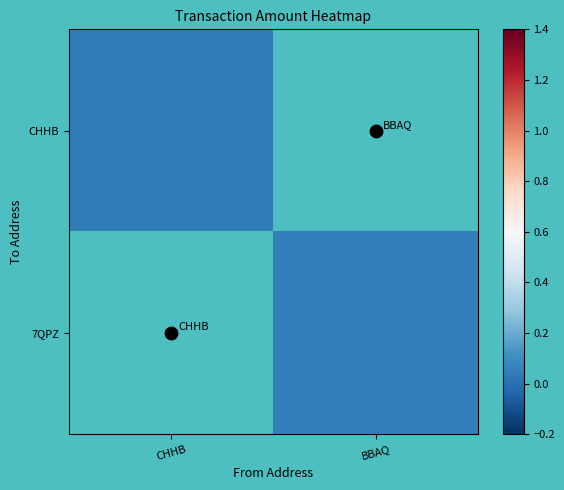

List the series in order of their overall mean, lowest first.

CHHB, 7QPZ